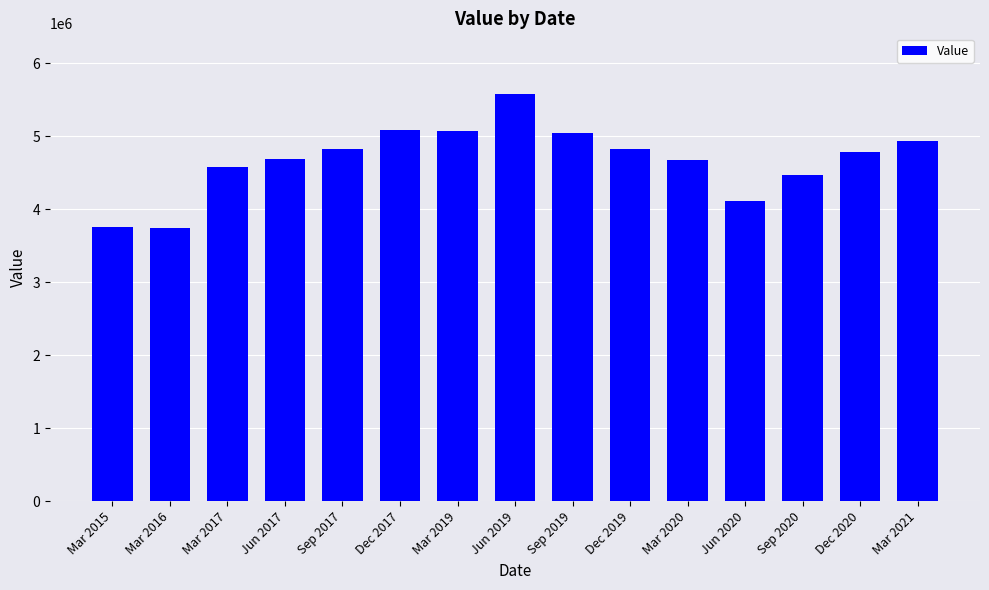

What is the label of the 6th bar from the left?

Dec 2017